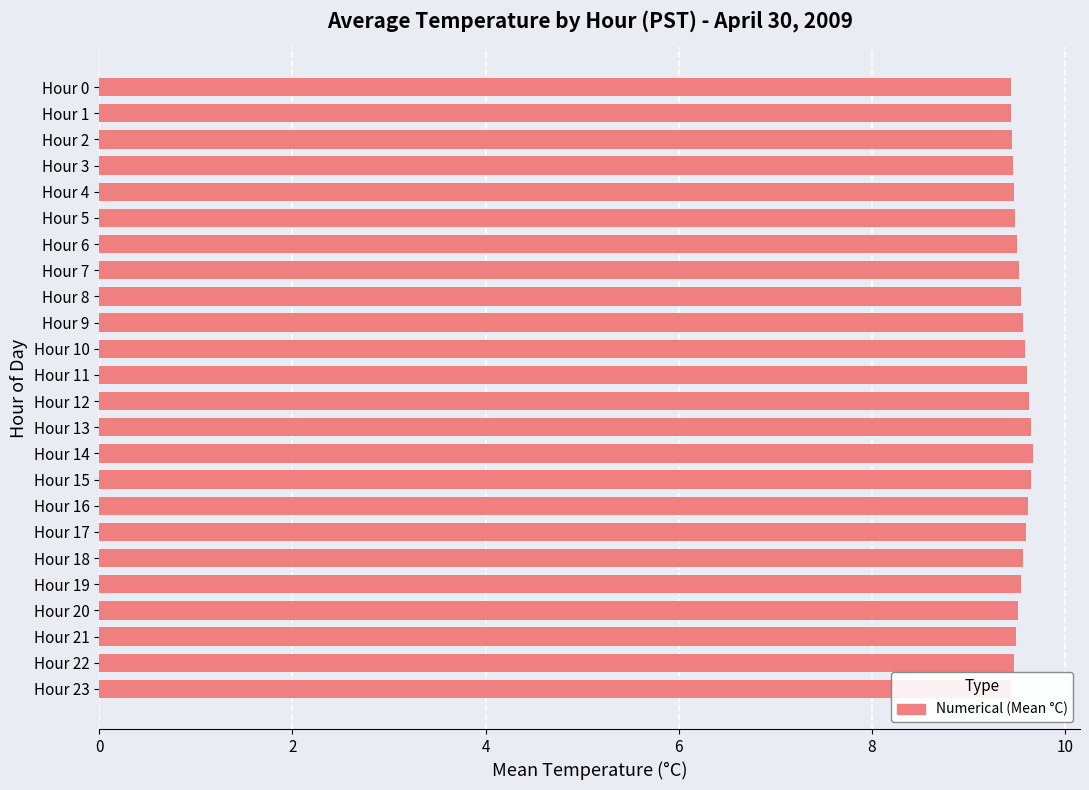

How many values are between 9 and 10?

24